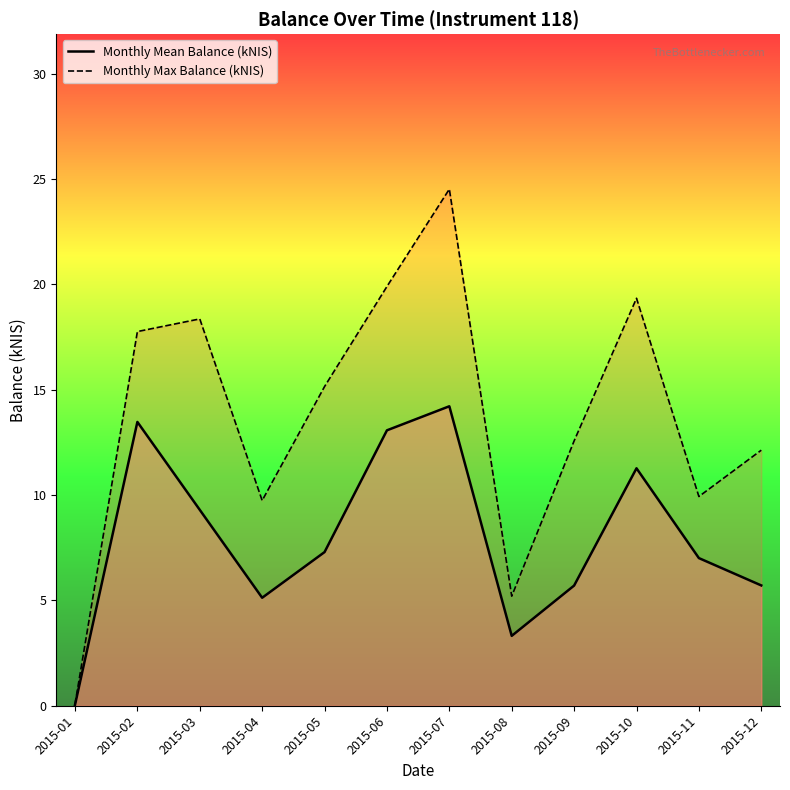

Which category has the lowest value in the Monthly Mean Balance (kNIS) series?

2015-01